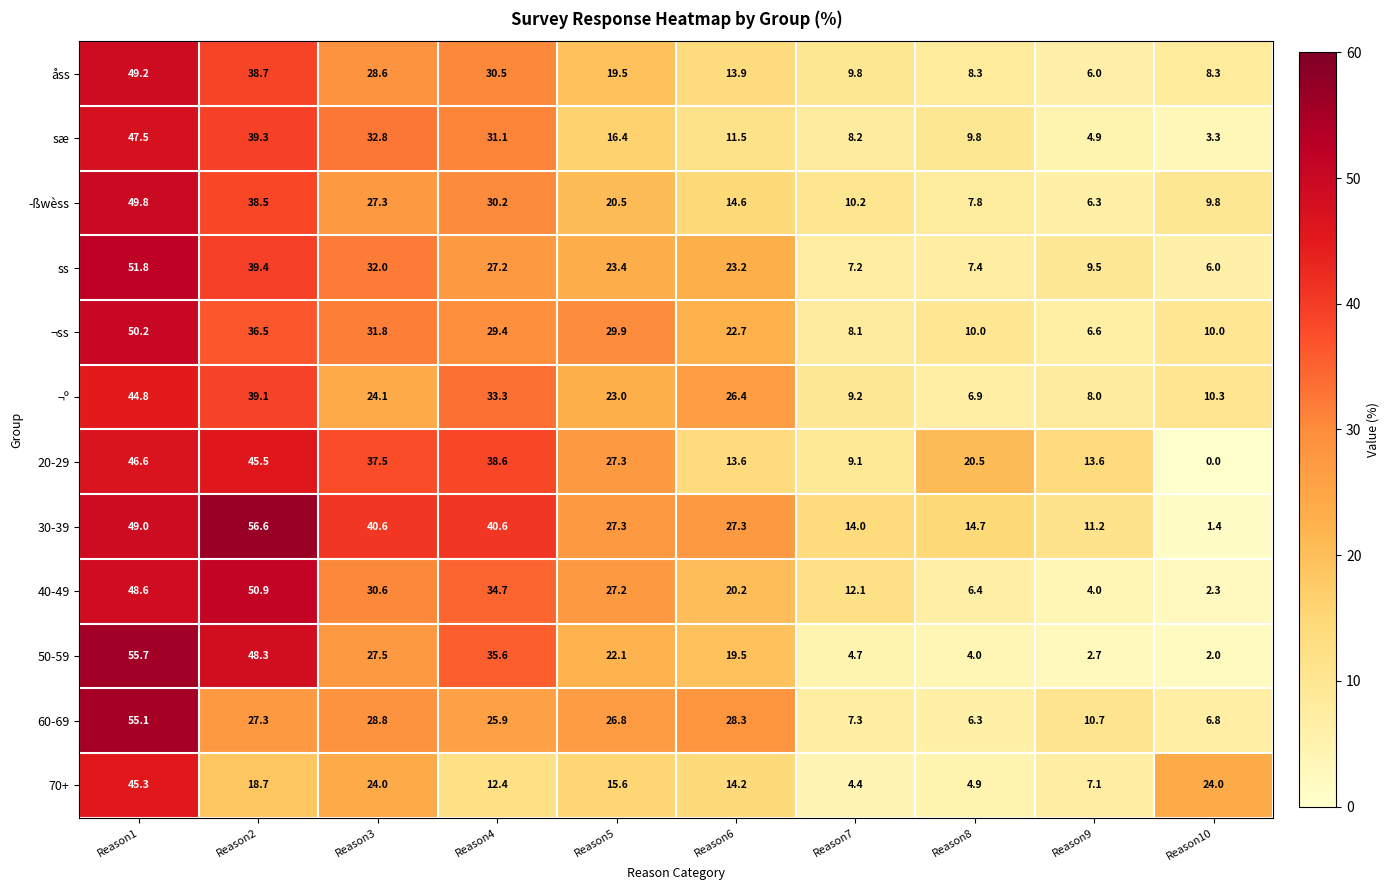

Where is sæ nearest to the value 25?

Reason4